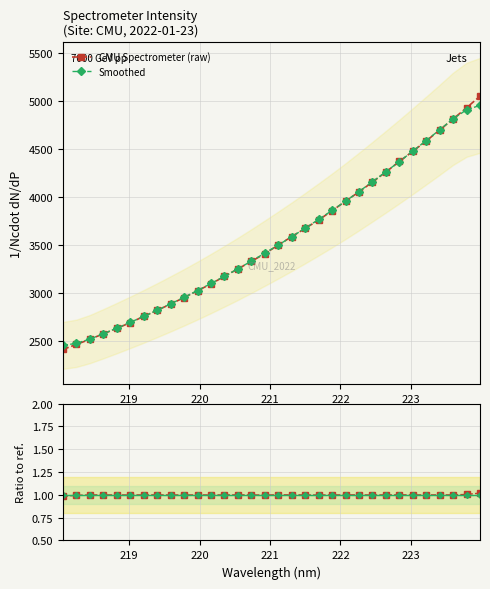

True or false: CMU Spectrometer (raw) has more than 0 points higher than both neighbors.

False